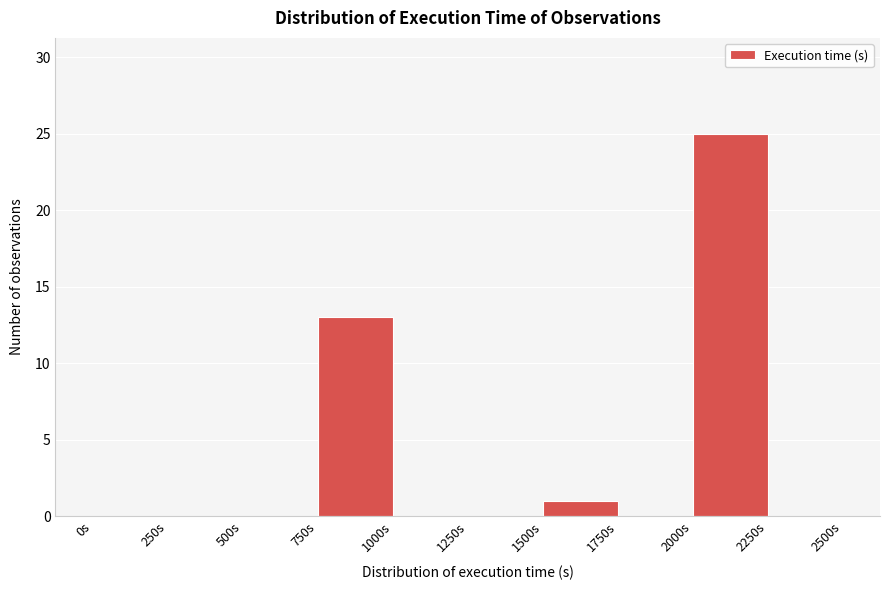

What is the height of the bar covering 1500 to 1750 on the x-axis? The values are not printed on the chart, so give them approximately, as read against the axis.

1